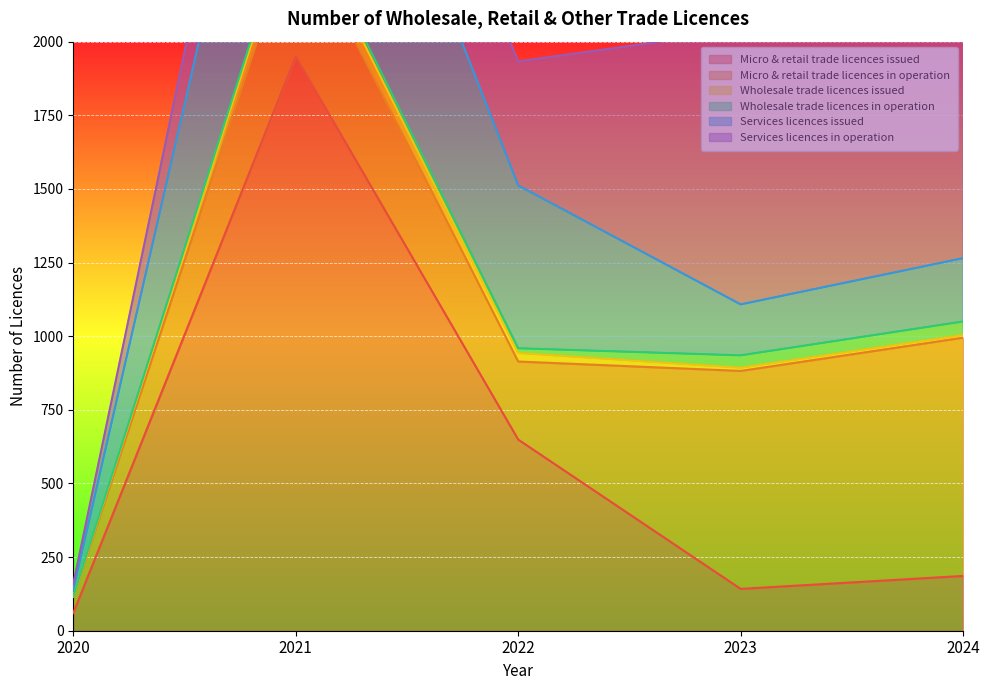

What are all the series names shown in the legend?

Micro & retail trade licences issued, Micro & retail trade licences in operation, Wholesale trade licences issued, Wholesale trade licences in operation, Services licences issued, Services licences in operation